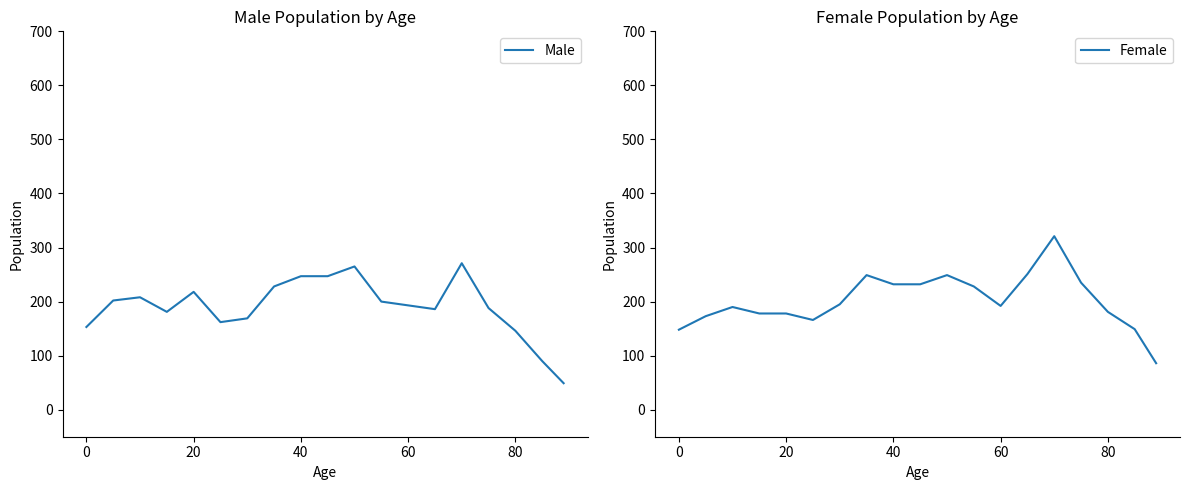

How many data points in Female are above 192?

9